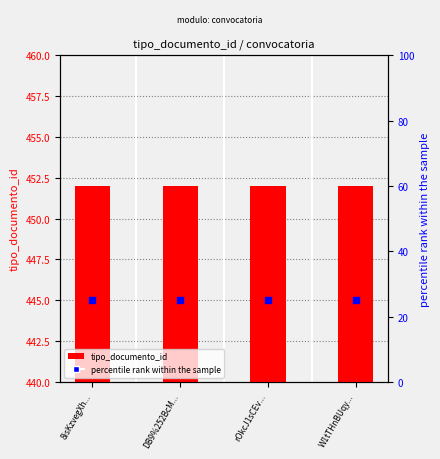

What are all the series names shown in the legend?

tipo_documento_id, percentile rank within the sample